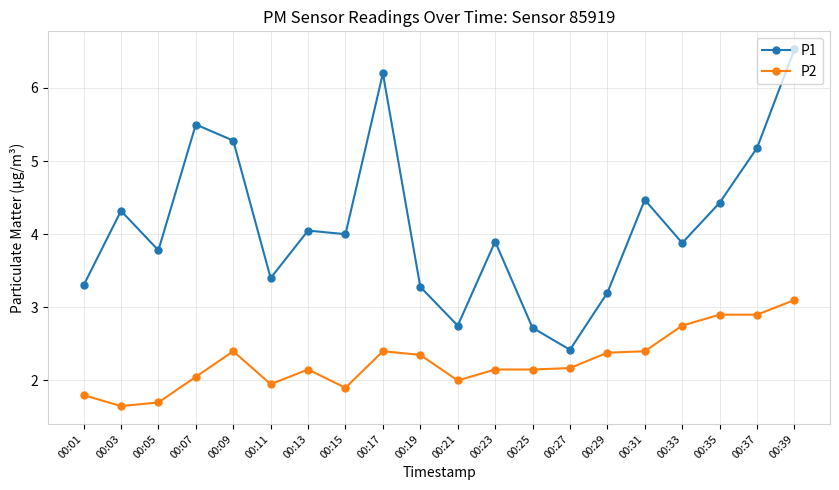

Between 00:03 and 00:21, which series saw the biggest shift?

P1